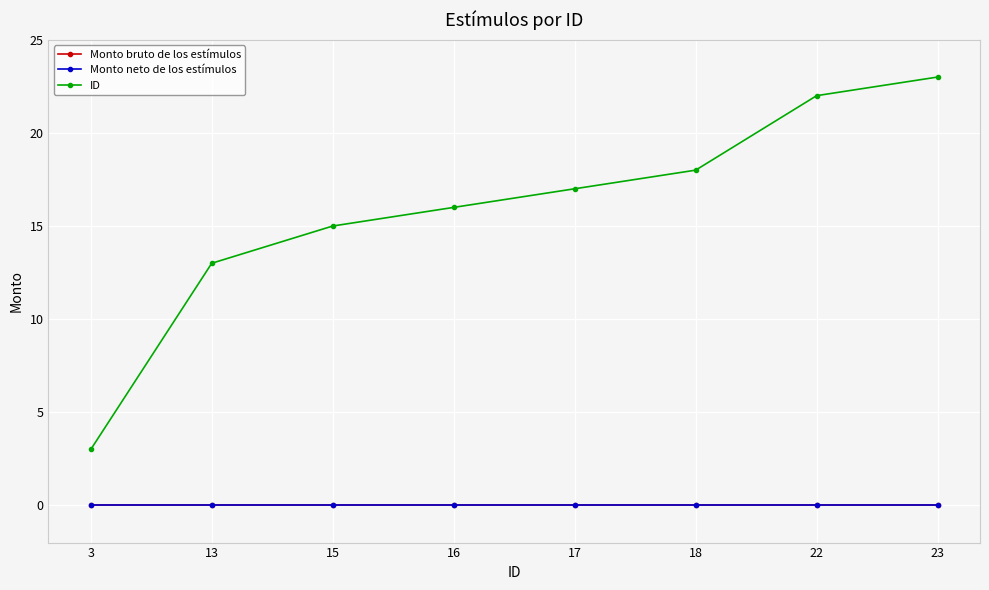

Is this an area chart (filled region under the line)?

No